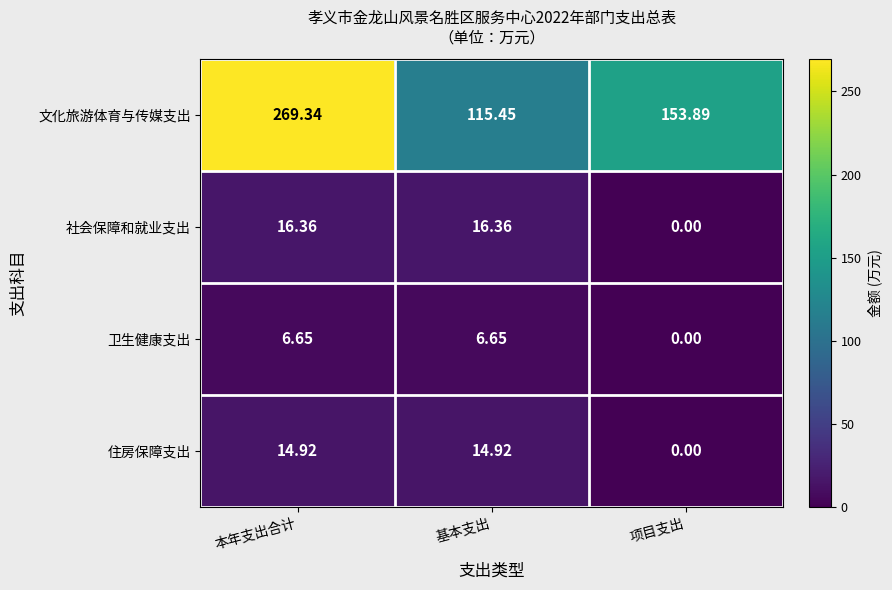

Which series has the largest total across all categories?

文化旅游体育与传媒支出